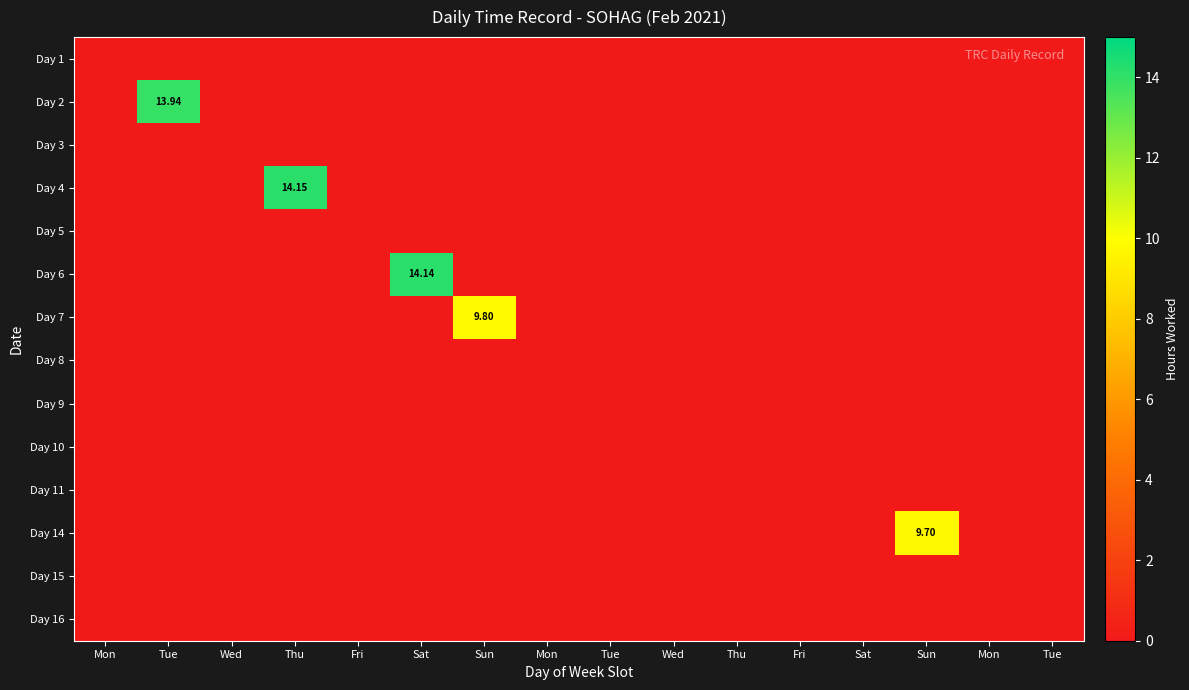

At how many categories does at least one series exceed 13?

3